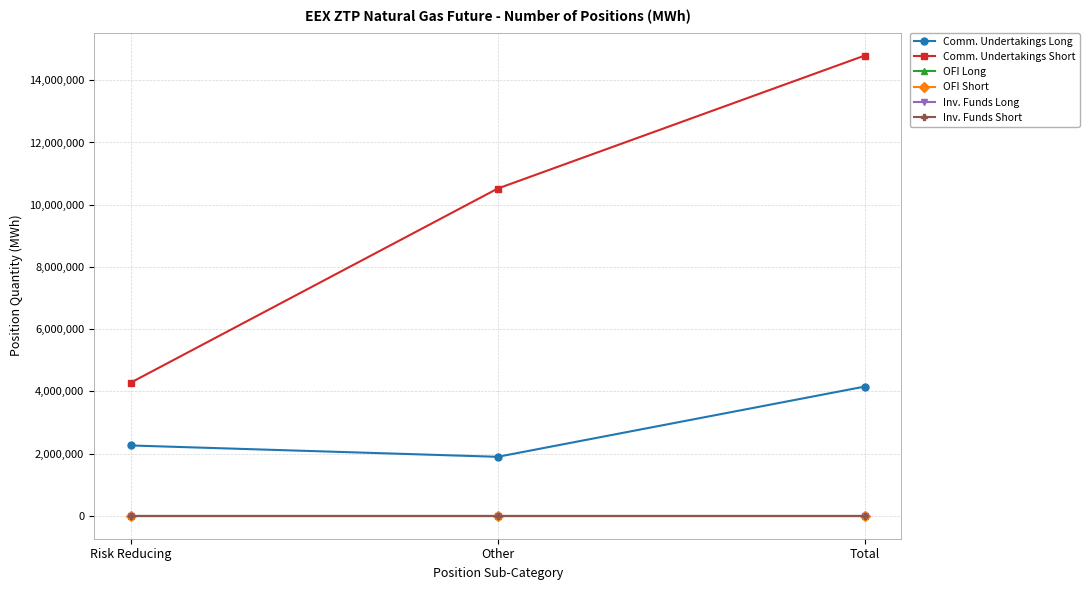

What is the spread (max minus min) of values at Other?

10518698